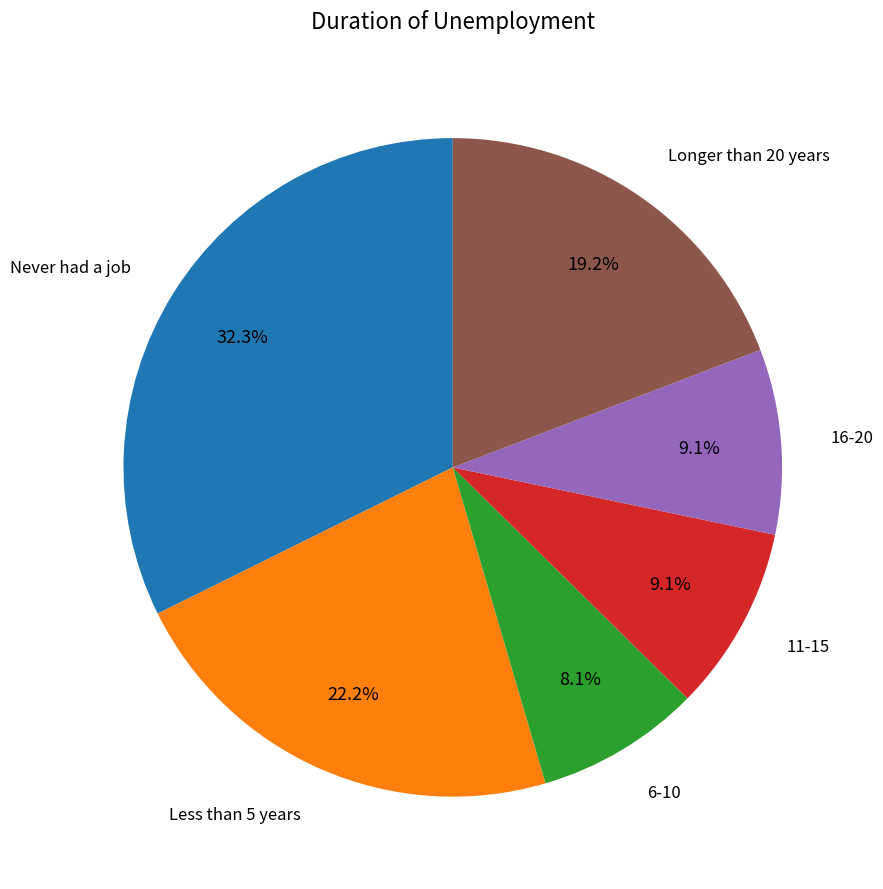

Does 11-15 represent more than half of the total?

No